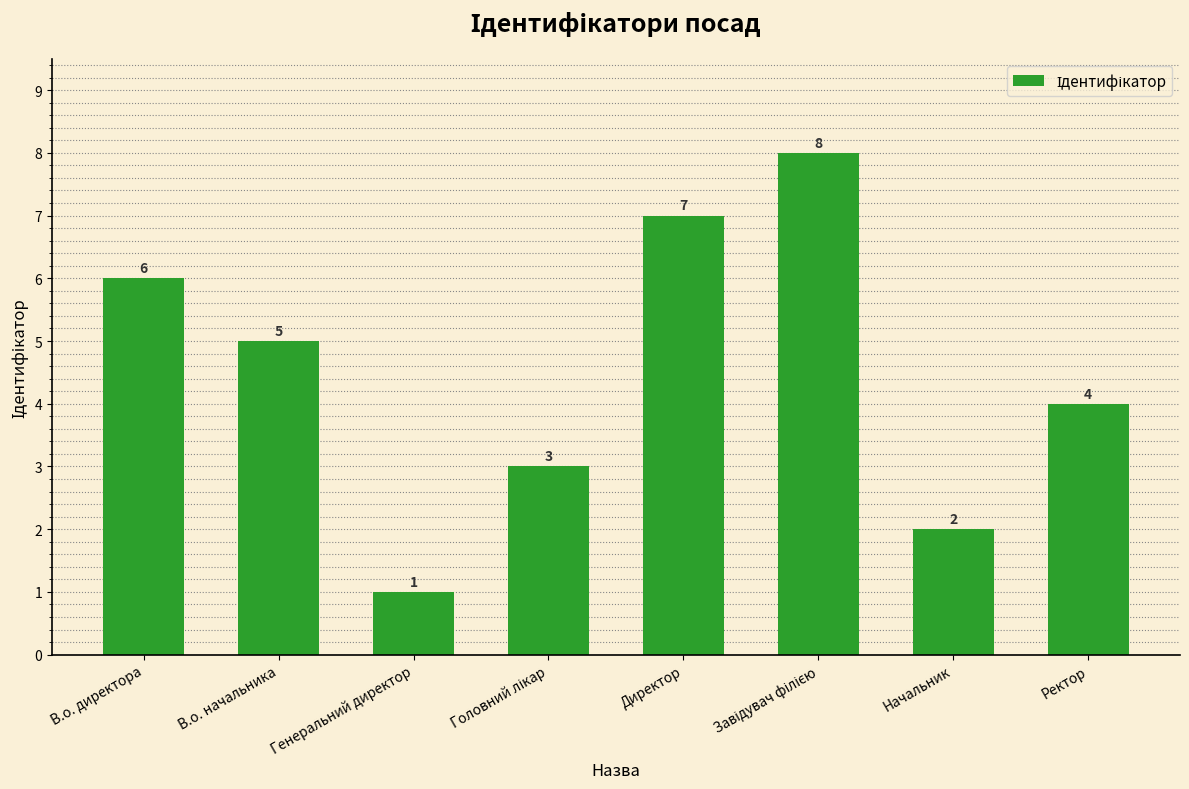

Reading left to right, list all the values displayed in this chart.

6	5	1	3	7	8	2	4